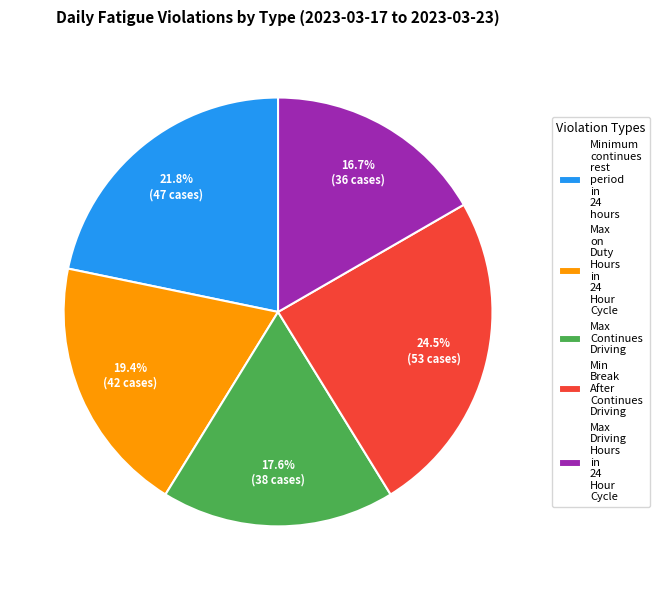

Rank the categories by value from lowest to highest.

Max Driving Hours in 24 Hour Cycle, Max Continues Driving, Max on Duty Hours in 24 Hour Cycle, Minimum continues rest period in 24 hours, Min Break After Continues Driving